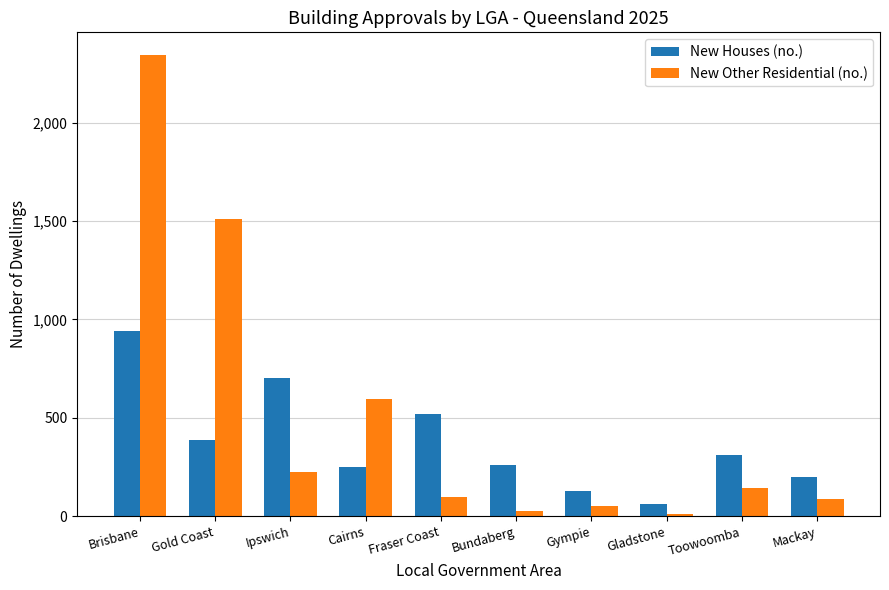

What is the label of the 8th bar from the left?

Gladstone